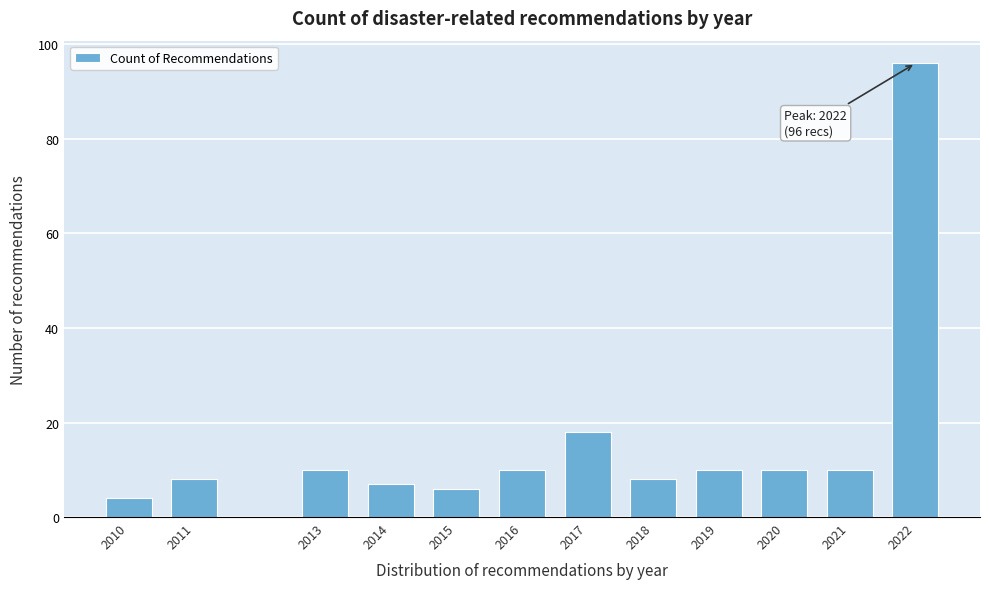

Reading left to right, extract all data points from this chart.

4	8	10	7	6	10	18	8	10	10	10	96